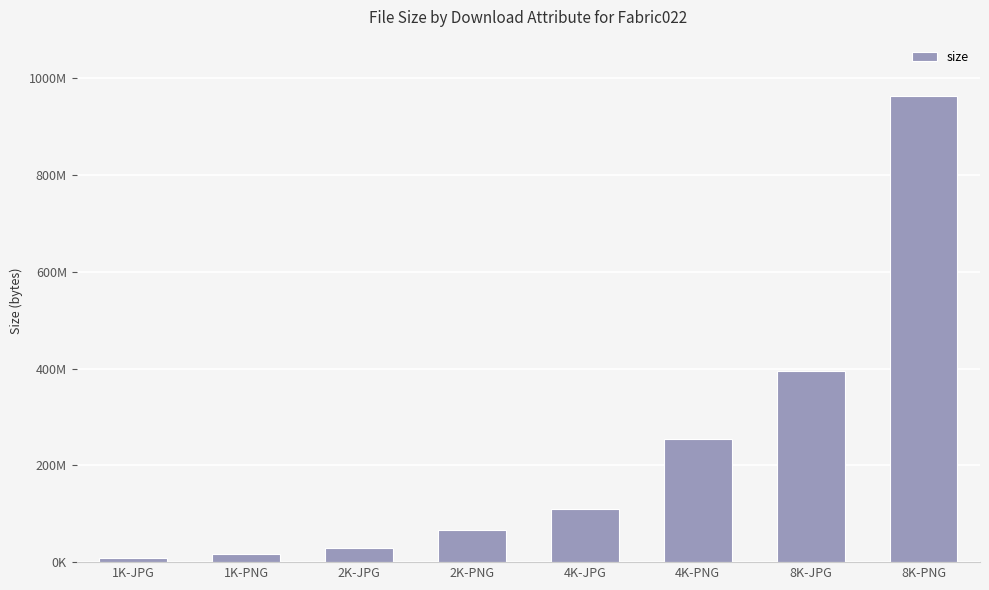

True or false: the data shows 17503699 at 1K-PNG.

True